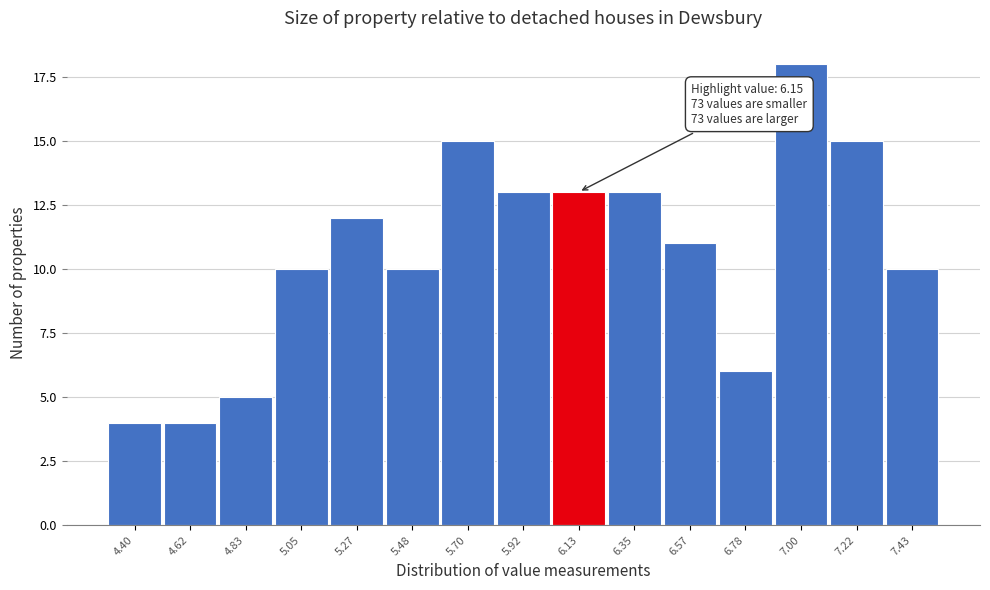

Reading left to right, extract all data points from this chart.

4	4	5	10	12	10	15	13	13	13	11	6	18	15	10